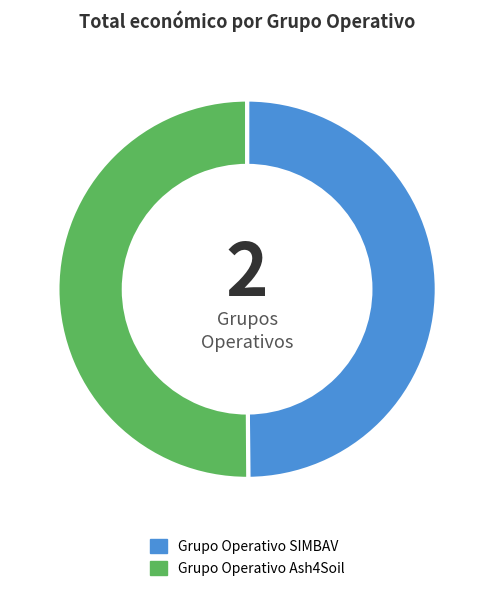

The Grupo Operativo SIMBAV slice represents 50% of the pie. True or false?

True